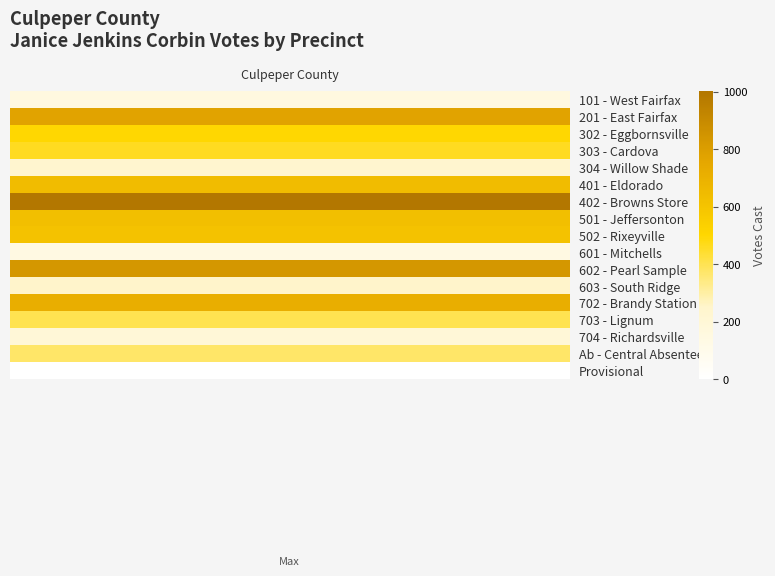

Reading left to right, what are all the values shown in this chart?

values=153	1=773	2=500	3=458	4=235	5=640	6=1001	7=623	8=608	9=143	10=835	11=253	12=715	13=402	14=198	15=374	16=3